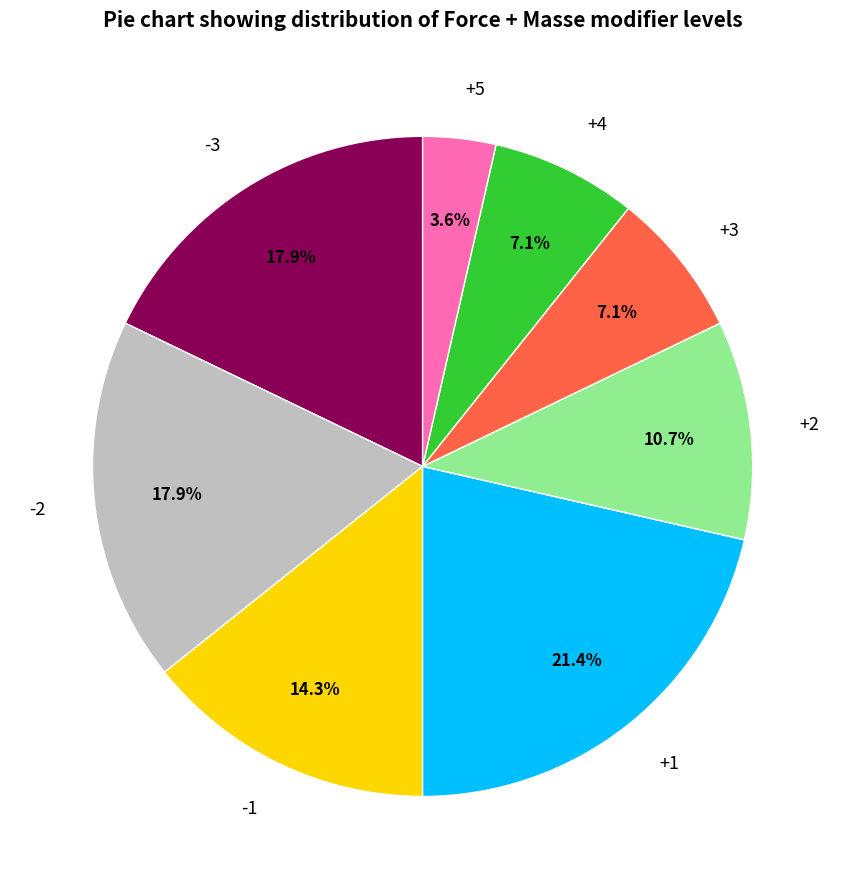

Is the sum of -3 and +1 greater than half?

No